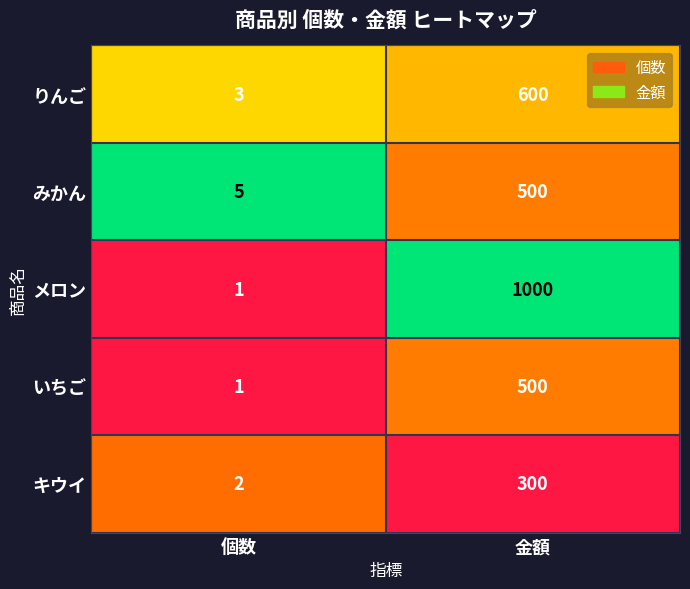

List the labels in order of りんご value, largest first.

金額, 個数